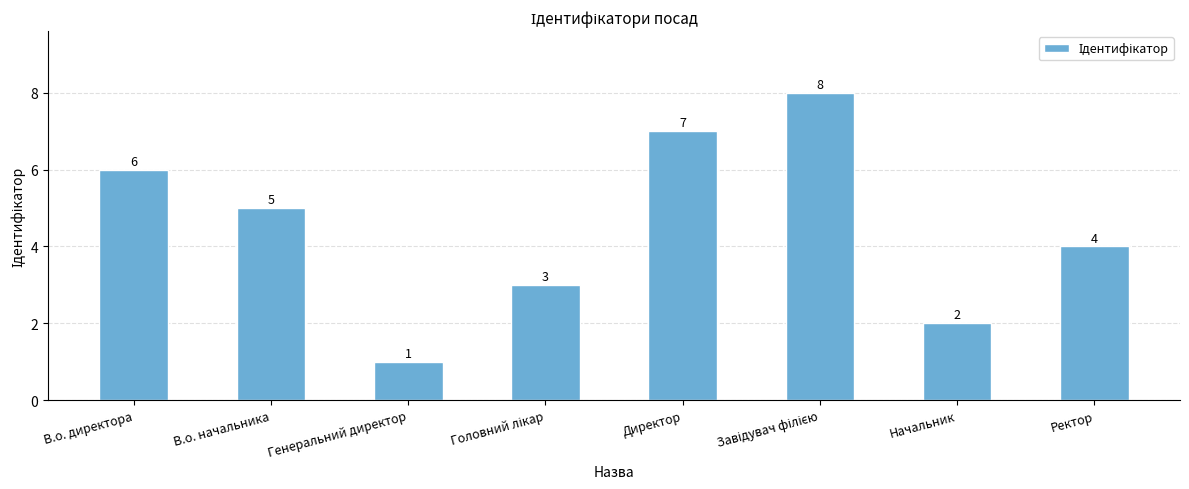

Is it true that the value at Директор is 12?

False